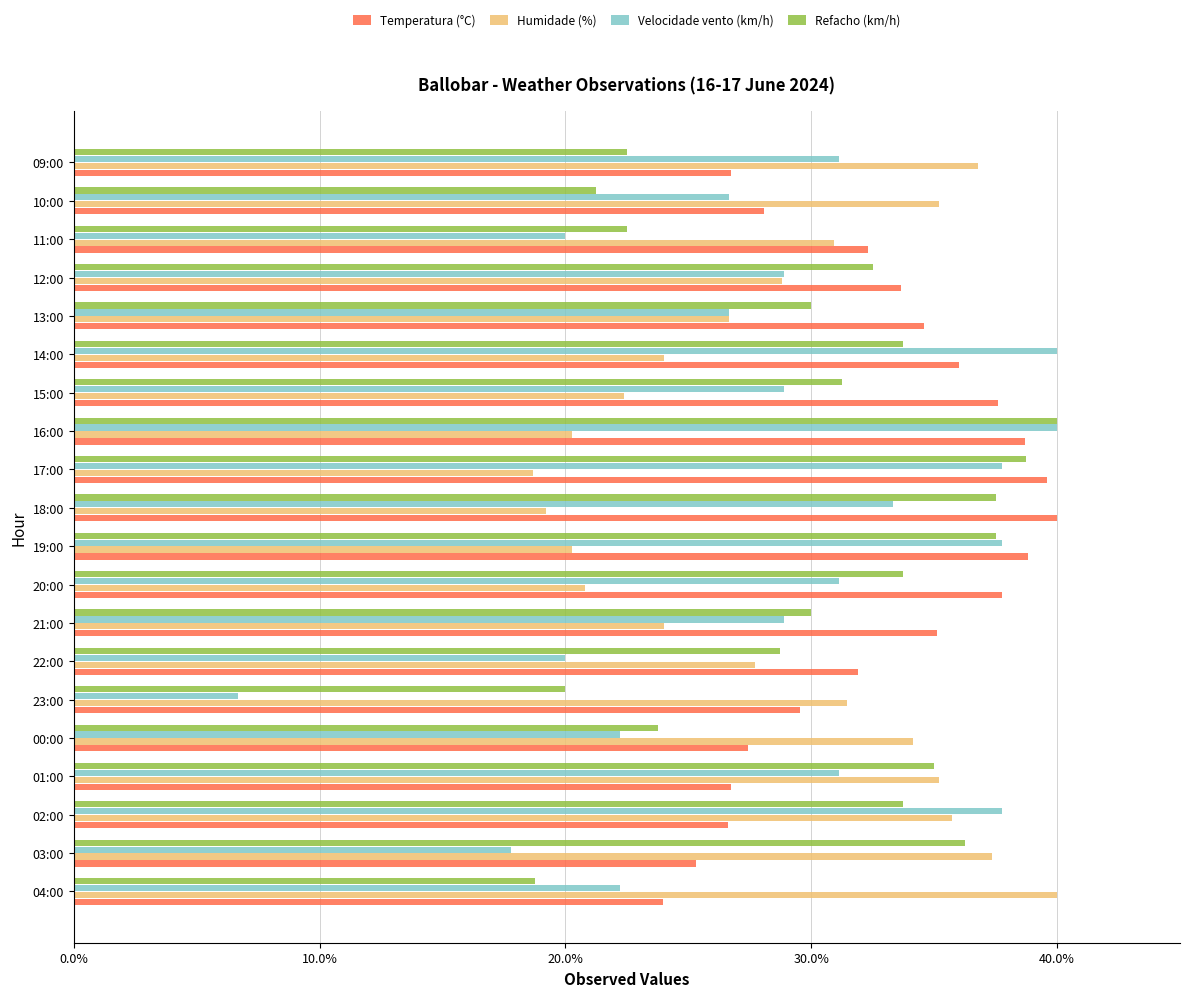

What is the difference between the maximum and second lowest values in the Velocidade vento (km/h) series?

22.2